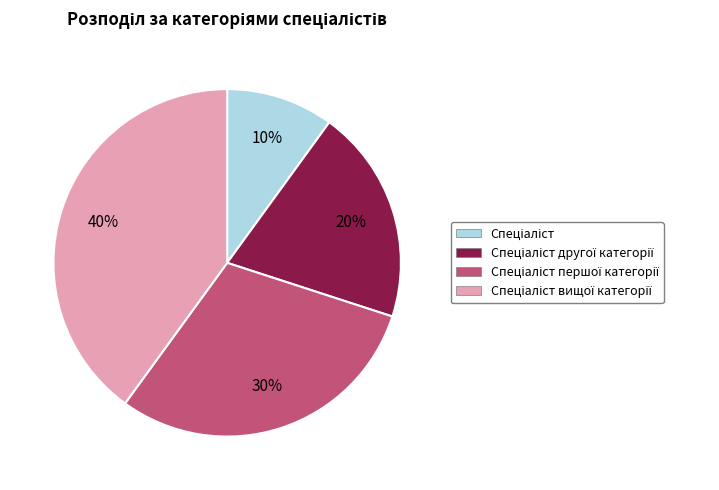

To the nearest percent, what is the average slice percentage?

25%